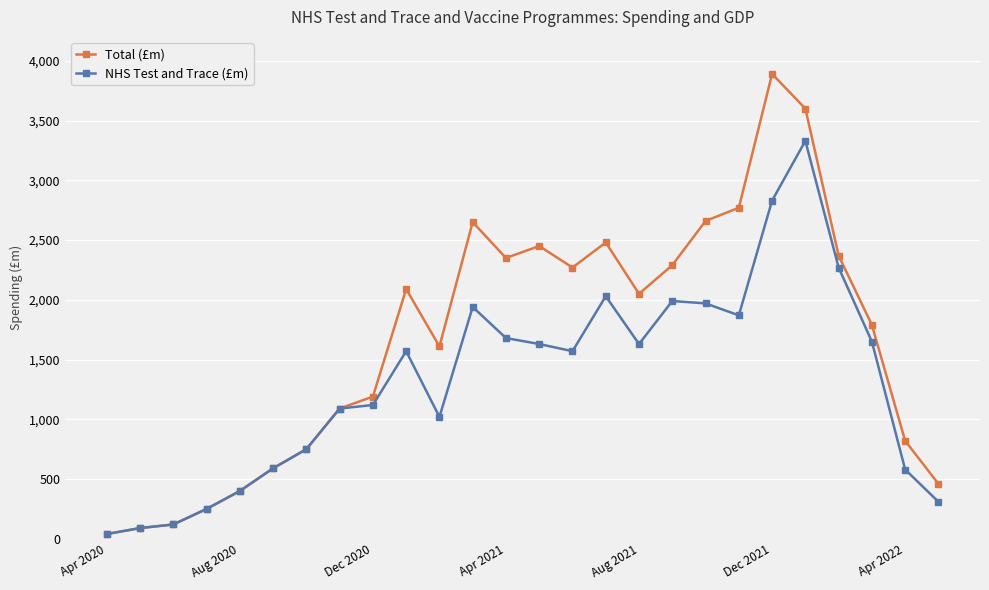

What is the value of the Total (£m) point at the 4th from the left?

250